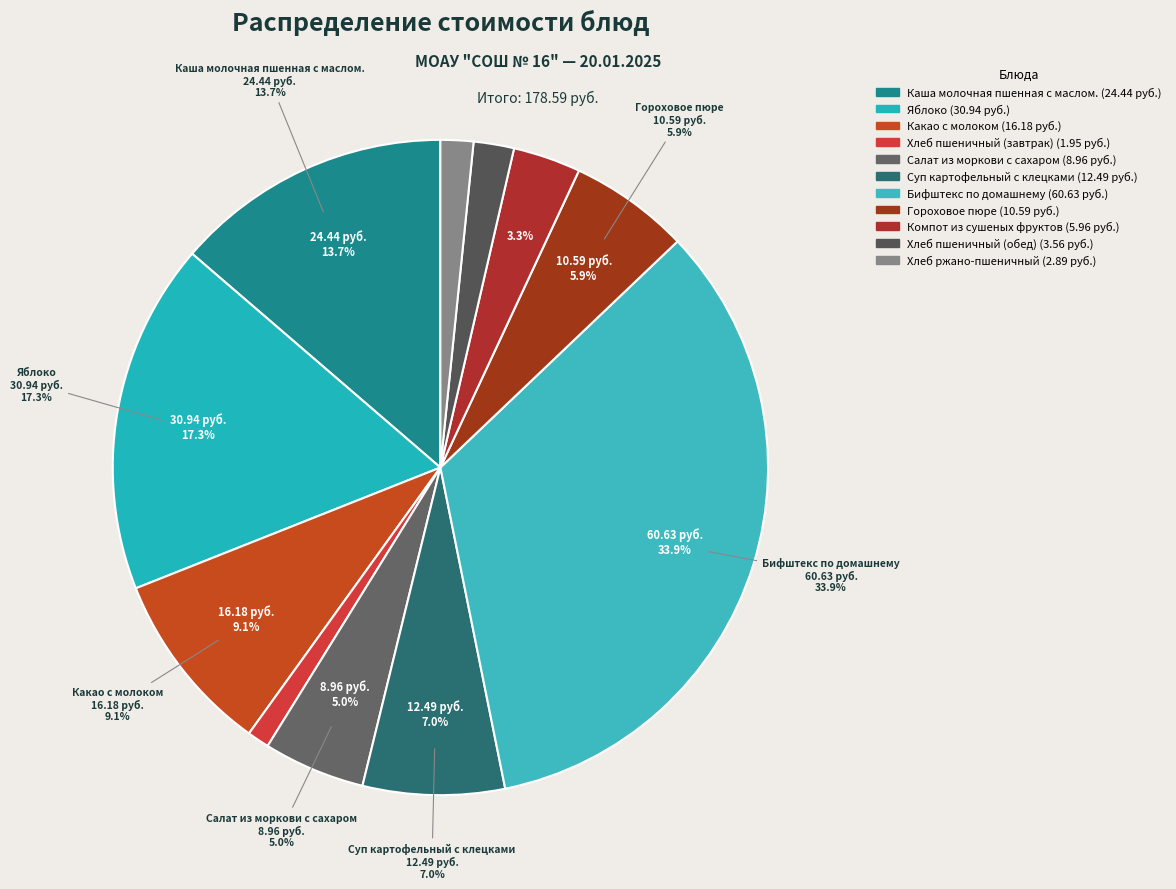

How many slices are in this pie chart?

11